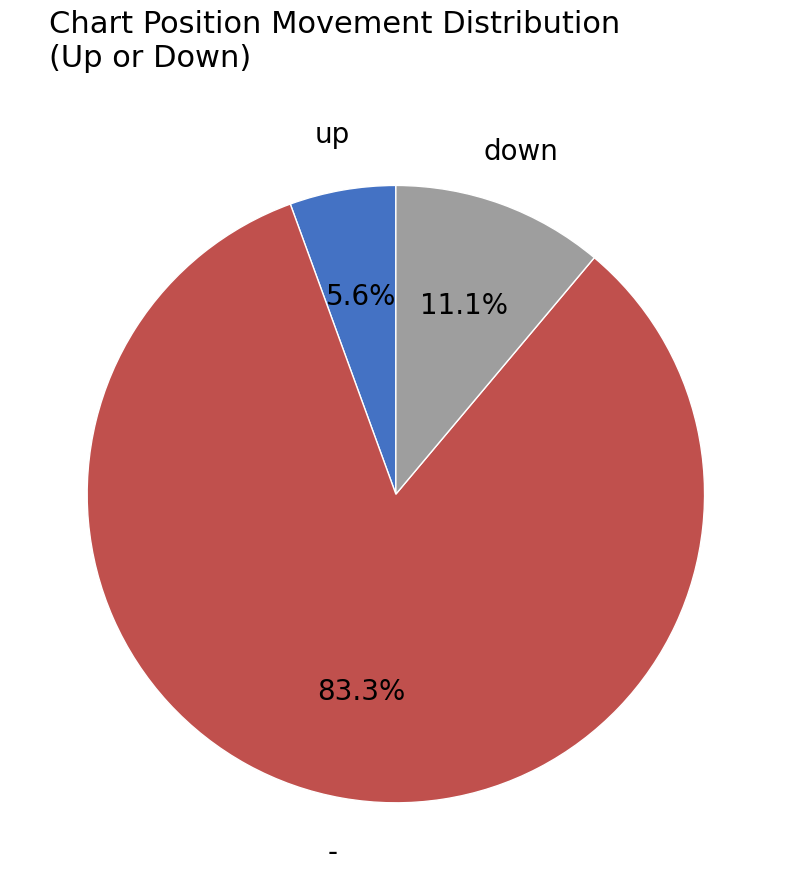

Is it true that up is 6% of the pie?

True